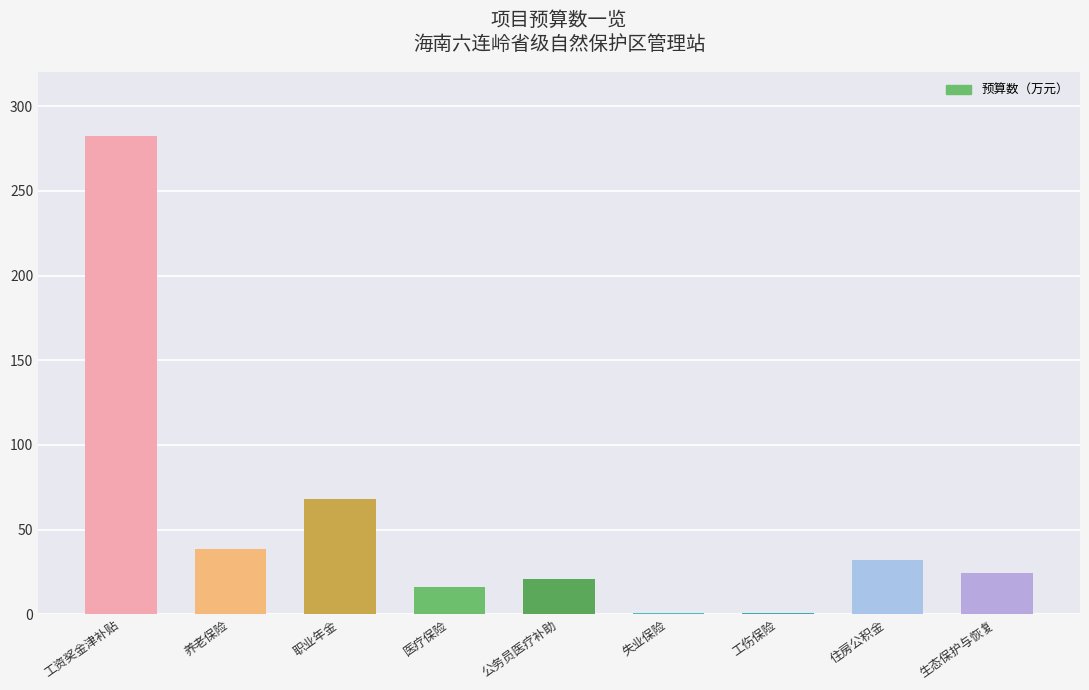

At which label does the data first exceed 24?

工资奖金津补贴